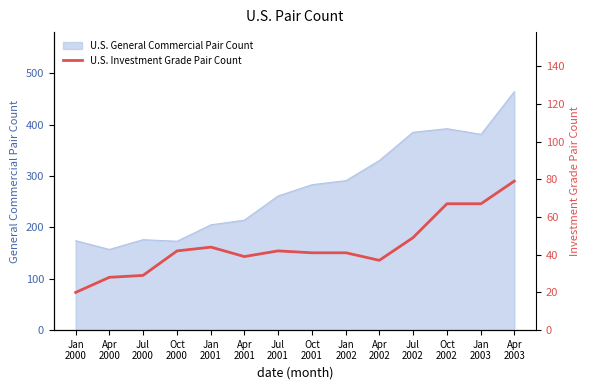

What is the lowest value of the U.S. General Commercial Pair Count series?

157